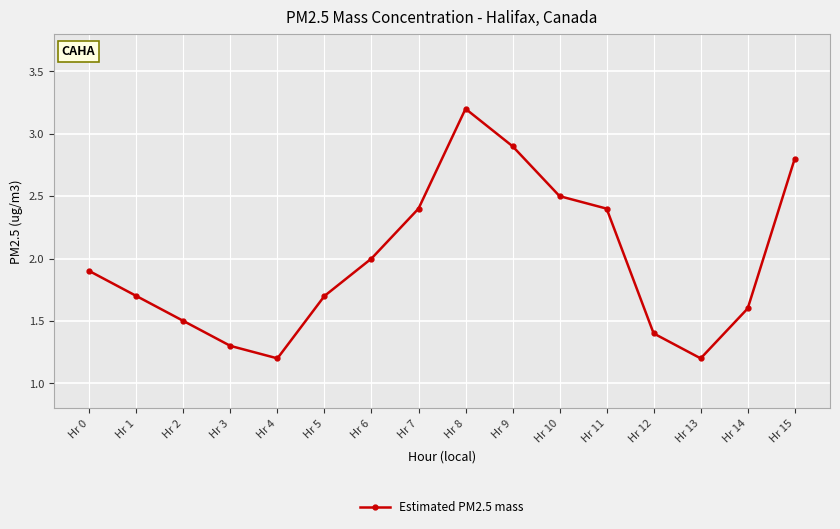

Which category has the highest value across all series?

Hr 8